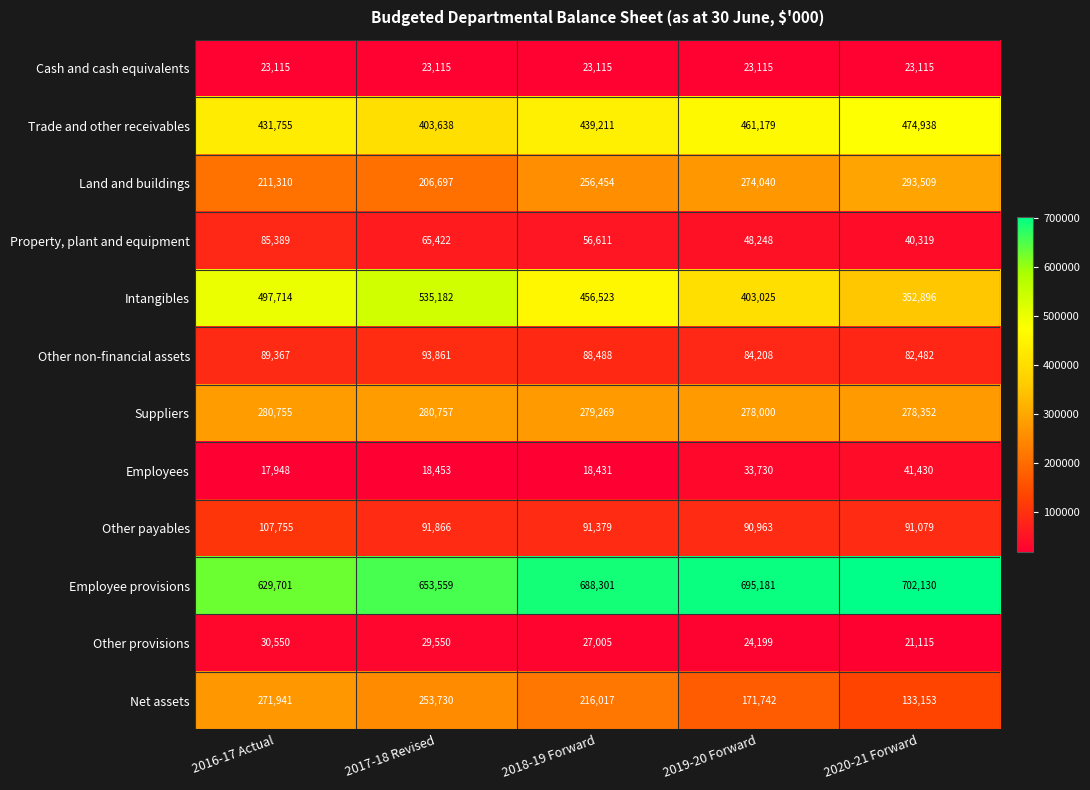

What is the difference between the highest and lowest values at 2017-18 Revised?

635106